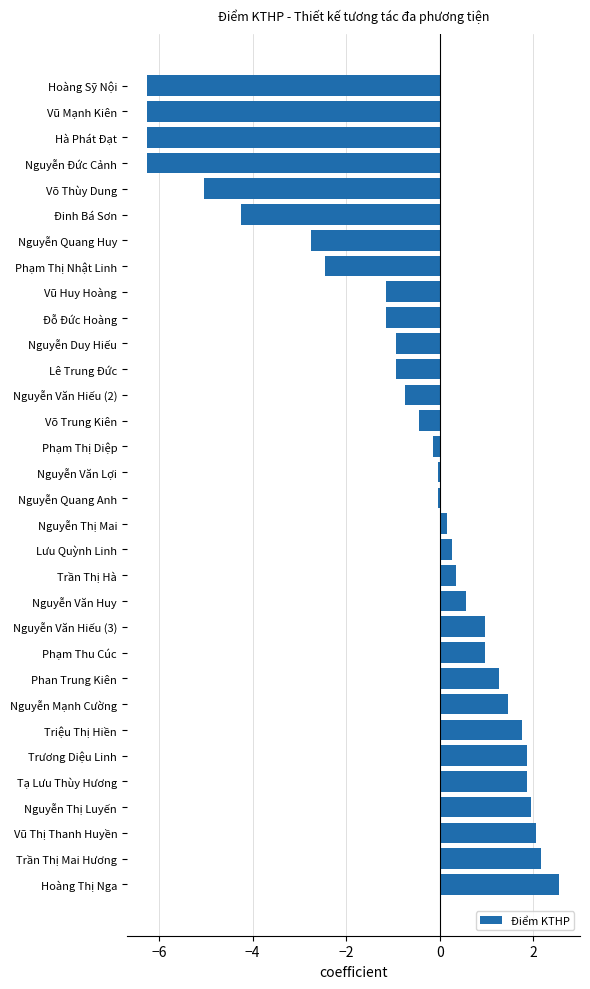

What is the average value?

-0.8